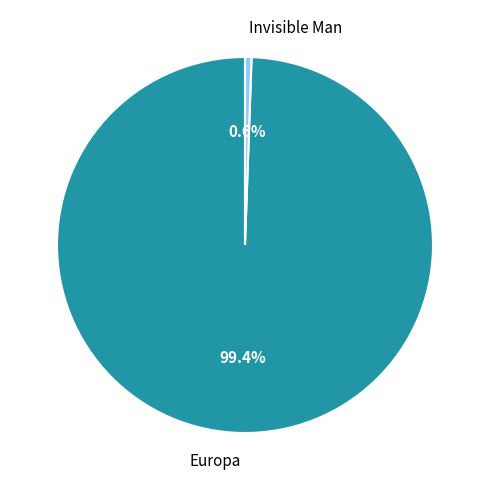

What percentage is NOT represented by Europa?

0.6%